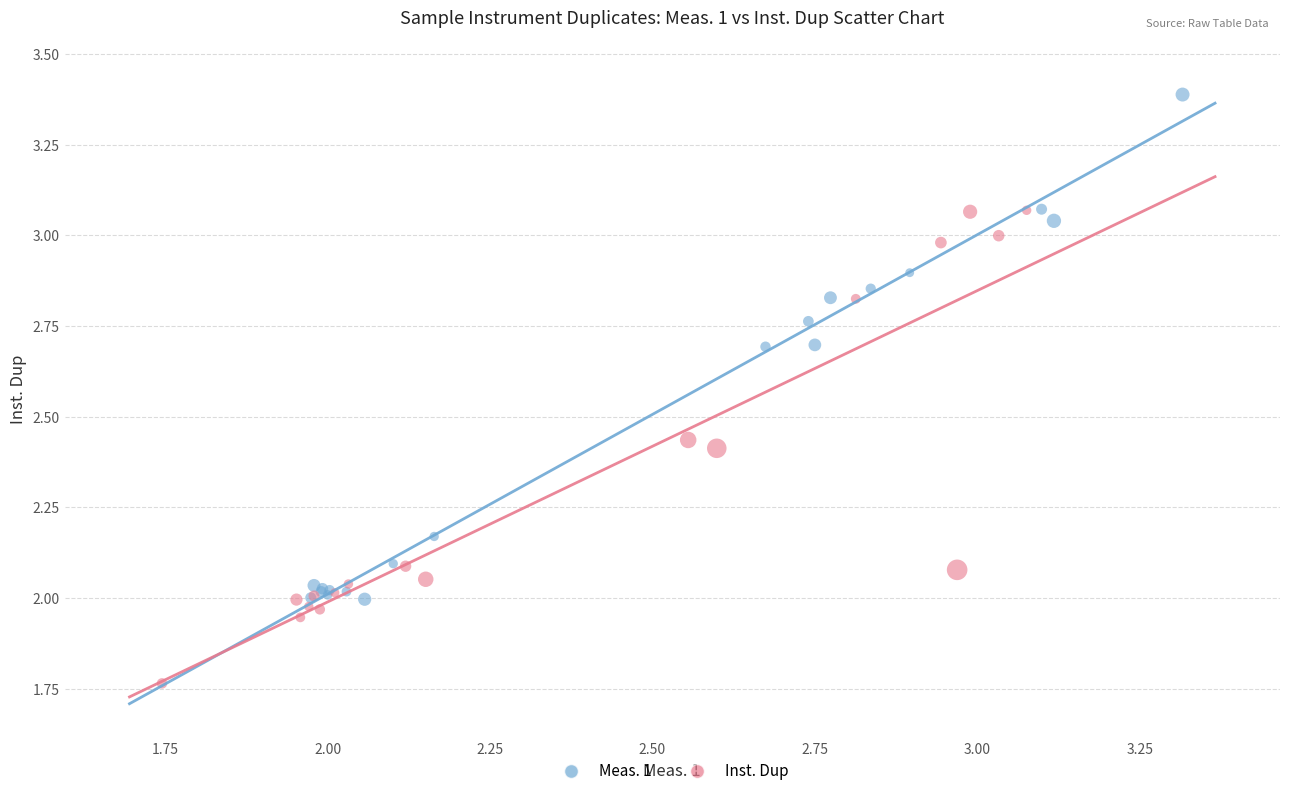

Which series contains the highest Y value?

Meas. 1